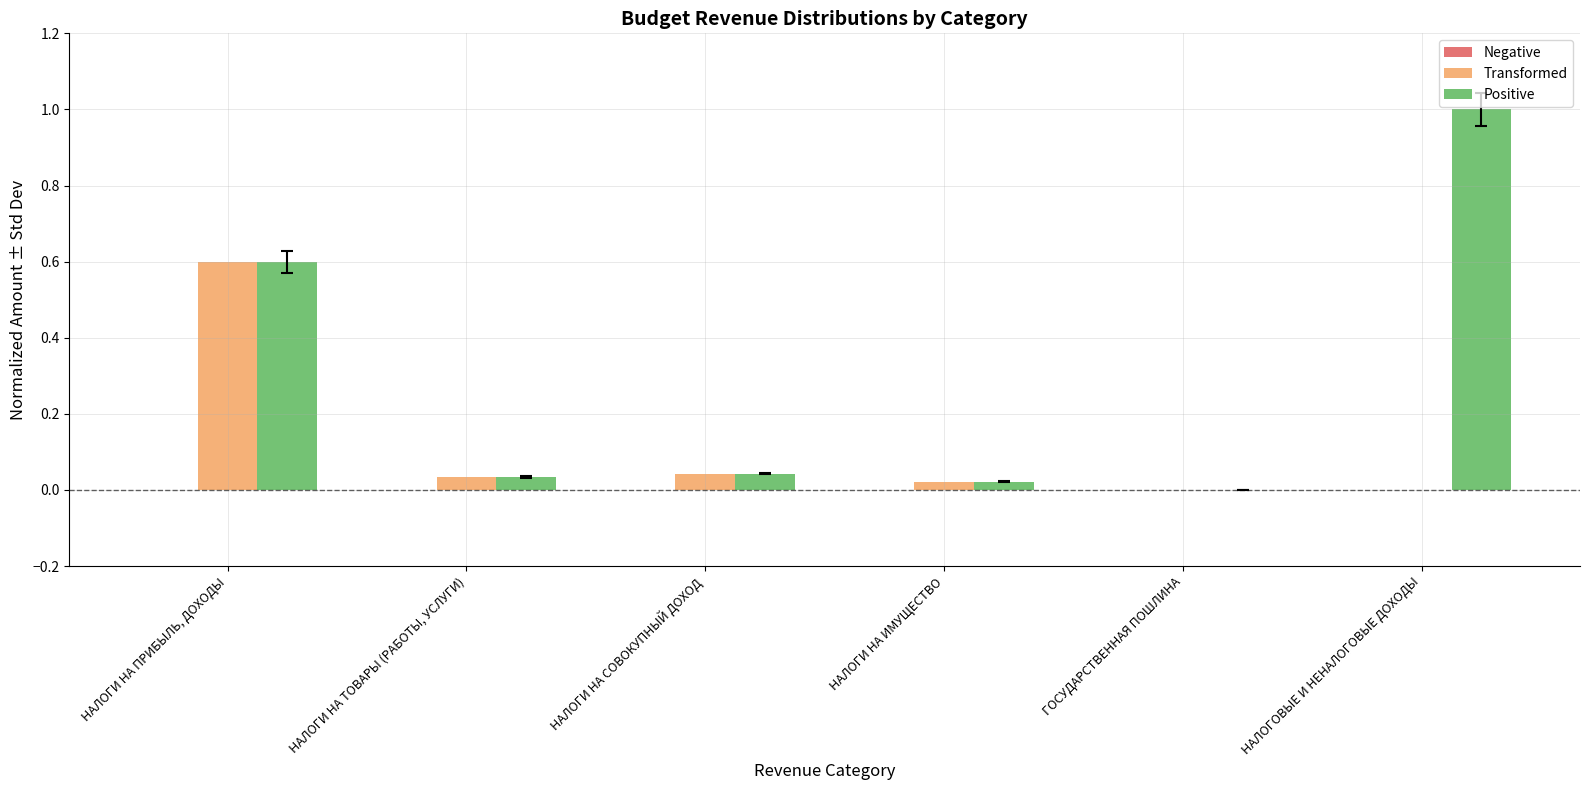

The Positive series shows 0.6 at НАЛОГИ НА ПРИБЫЛЬ, ДОХОДЫ. True or false?

True